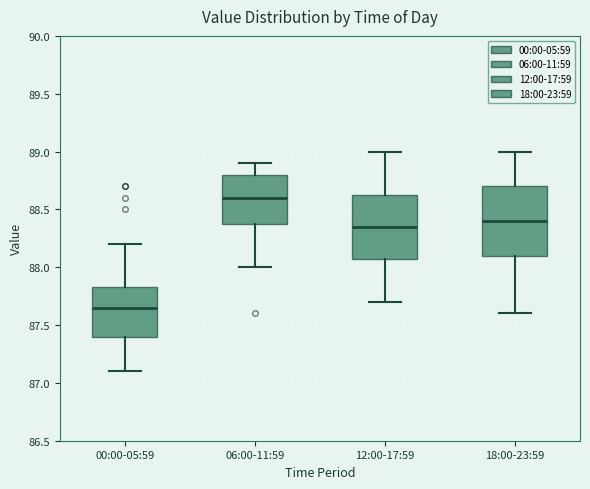

Which box's median line is the lowest?

00:00-05:59